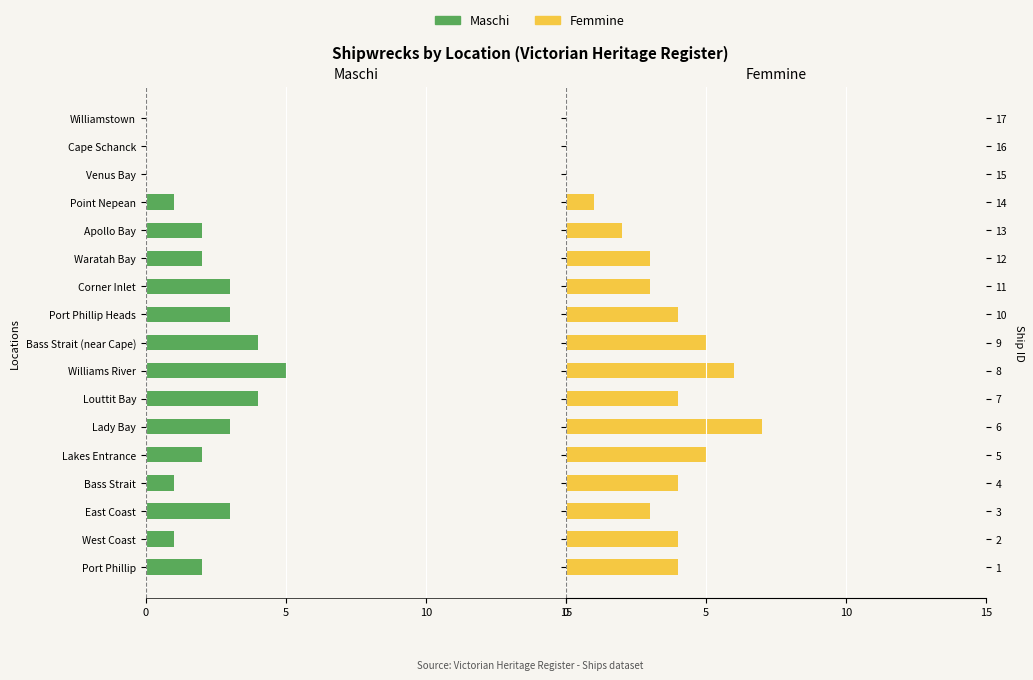

What is the label of the 12th bar from the right?

Lady Bay